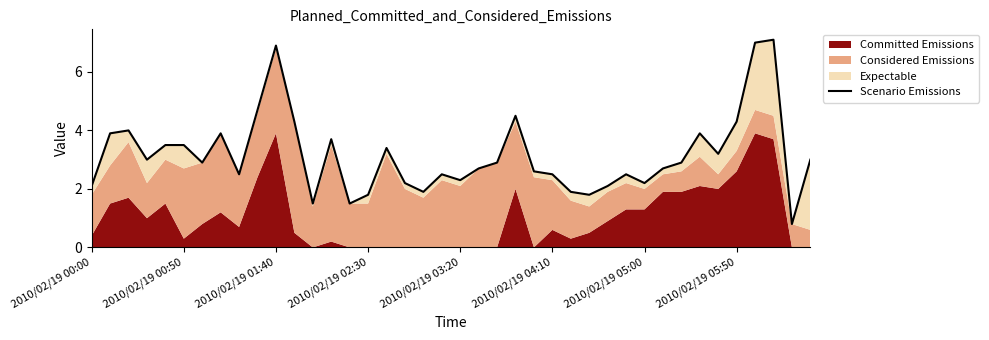

Reading left to right, what are all the values shown in this chart?

2.1	3.9	4.0	3.0	3.5	3.5	2.9	3.9	2.5	4.7	6.9	4.3	1.5	3.7	1.5	1.8	3.4	2.2	1.9	2.5	2.3	2.7	2.9	4.5	2.6	2.5	1.9	1.8	2.1	2.5	2.2	2.7	2.9	3.9	3.2	4.3	7.0	7.1	0.8	3.0